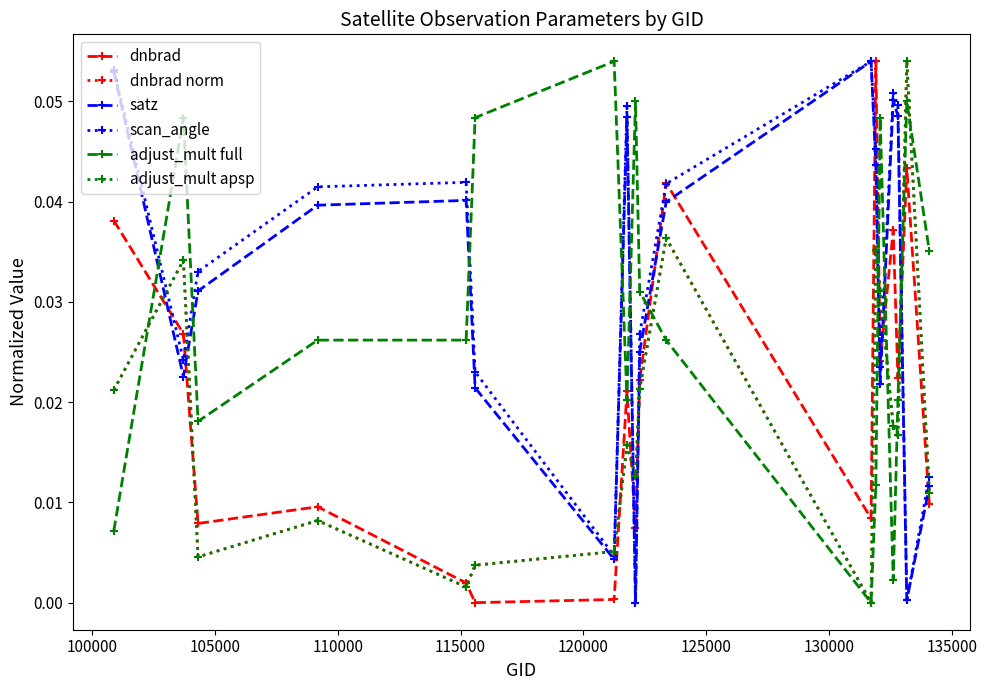

What are all the series names shown in the legend?

dnbrad, dnbrad norm, satz, scan_angle, adjust_mult full, adjust_mult apsp